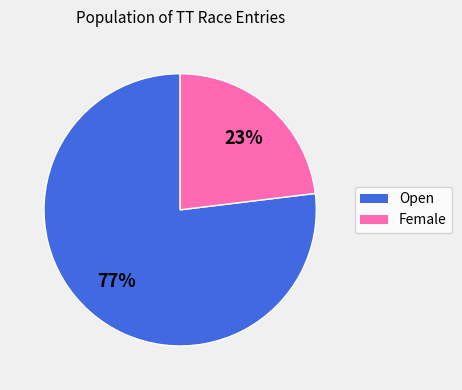

The Female slice represents 23% of the pie. True or false?

True